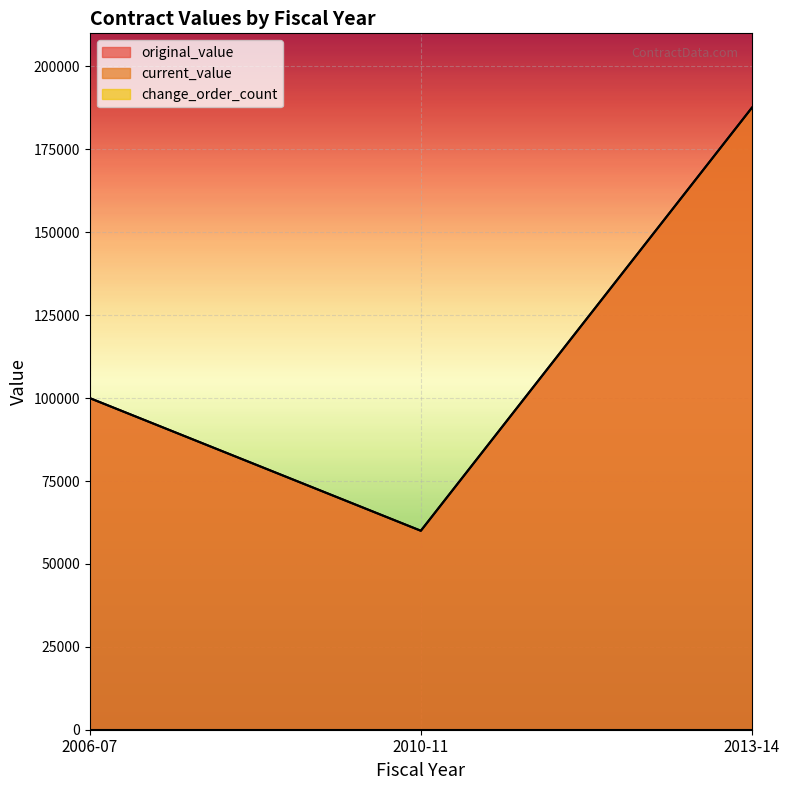

Which series has the largest total across all categories?

original_value